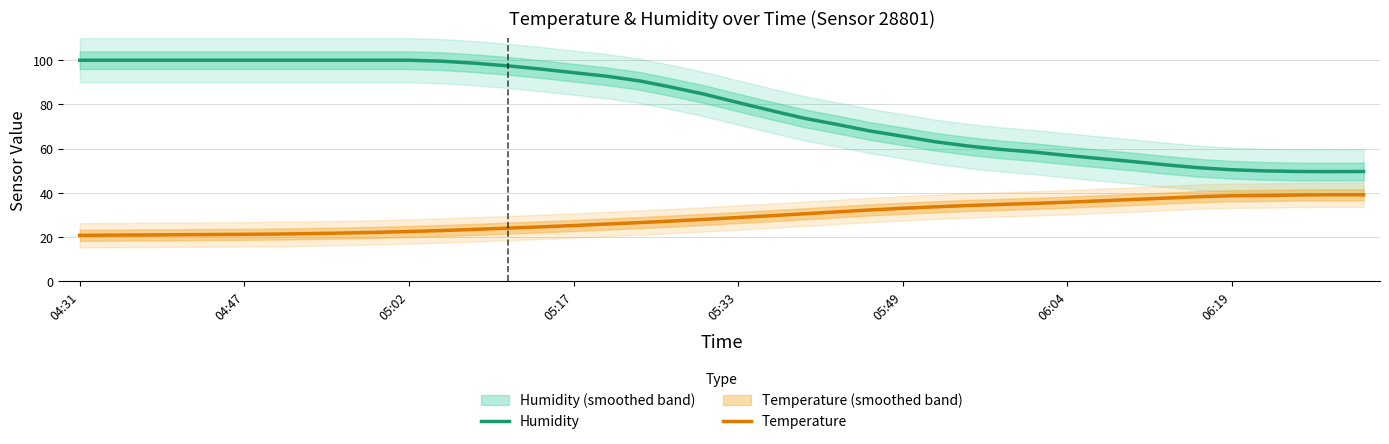

What are all the series names shown in the legend?

Humidity, Temperature